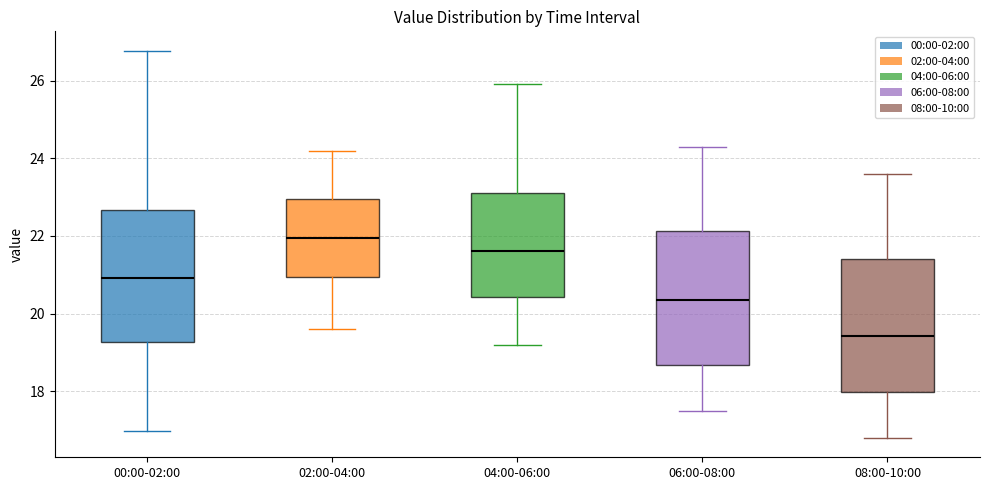

Where does the upper whisker of the box for 02:00-04:00 end on the y-axis? The values are not printed on the chart, so give them approximately, as read against the axis.

24.2